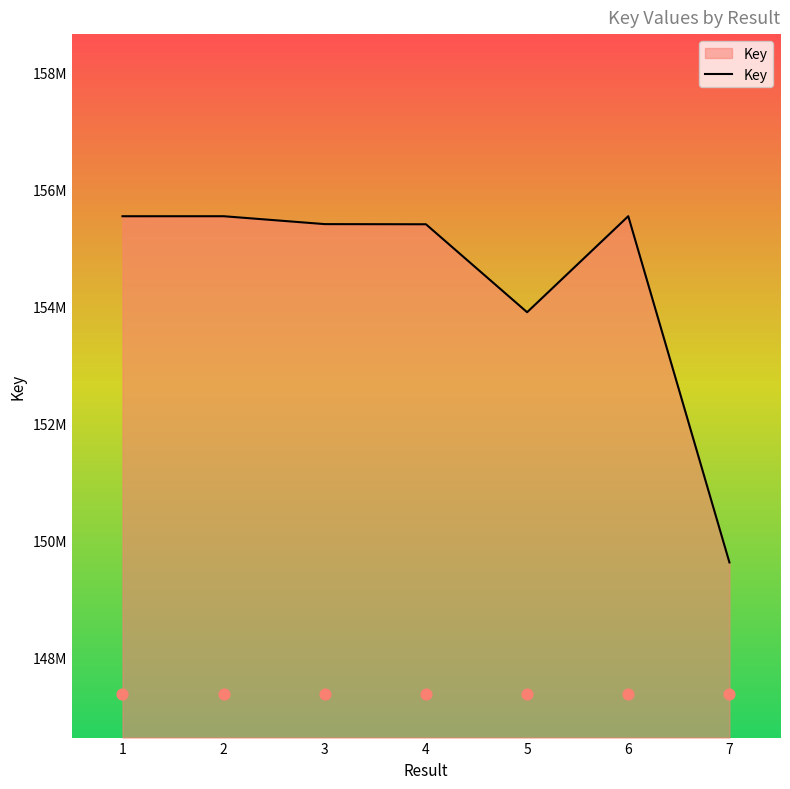

What is the change in value from 2 to 6?

+430